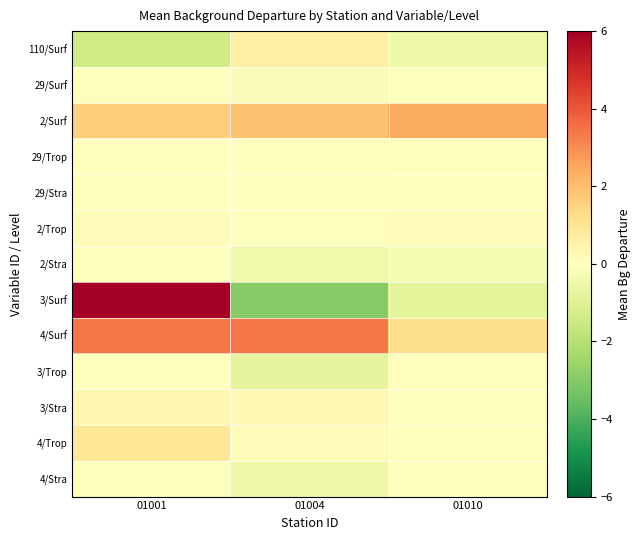

Between 01001 and 01010, which series saw the biggest shift?

3/Surf